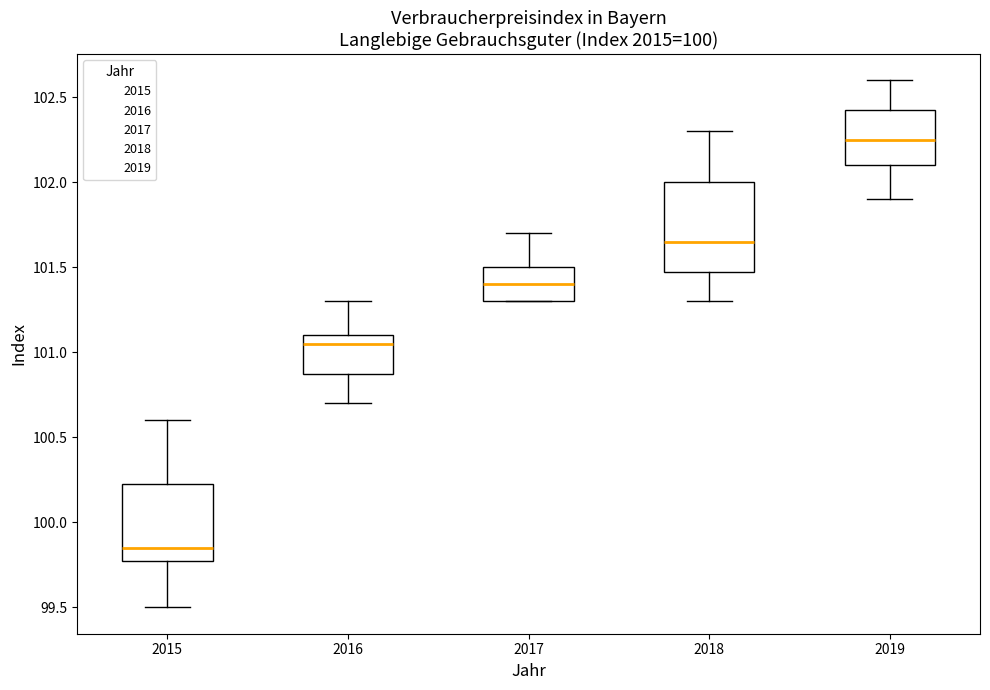

Which box has the highest median line?

2019